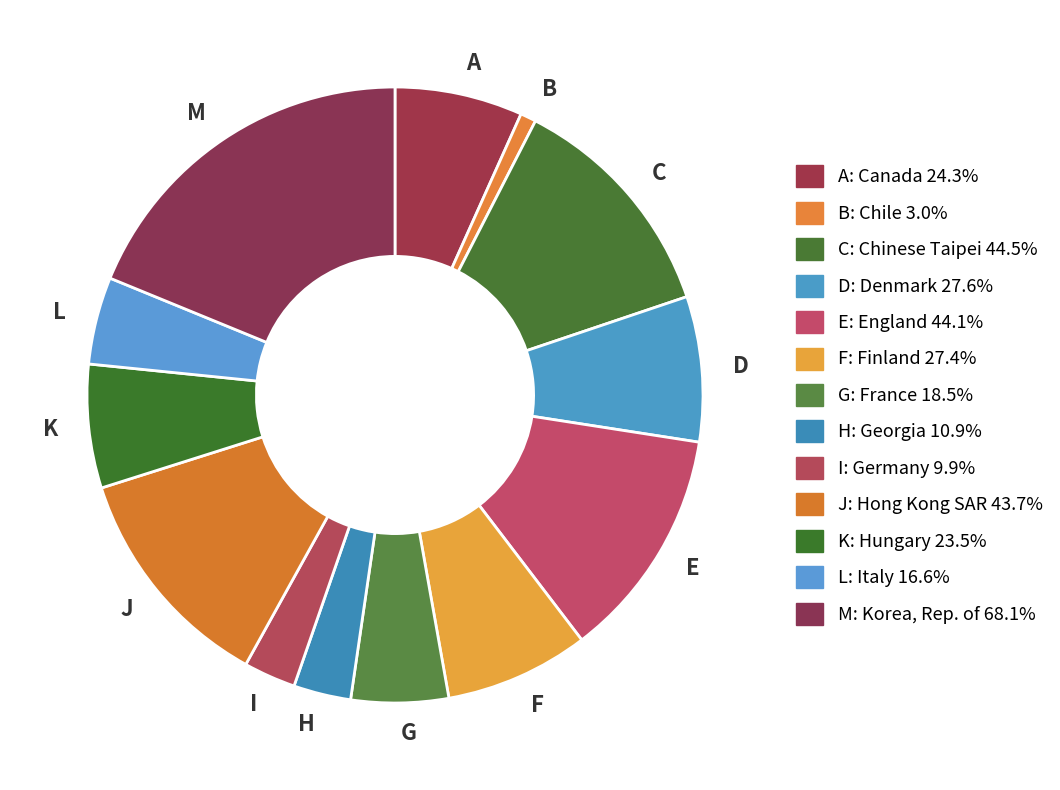

Do F and J together represent more than half of the pie?

No